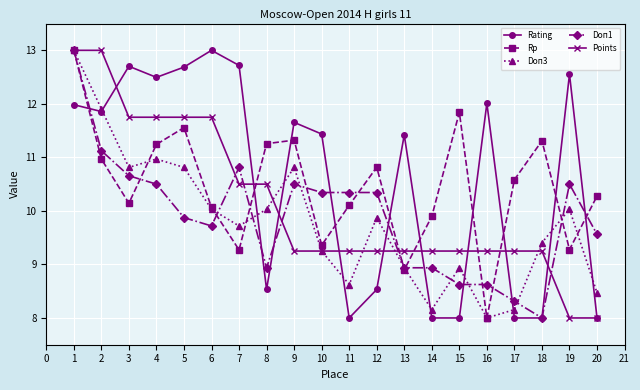

Between 10 and 13, which series saw the biggest shift?

Doп1